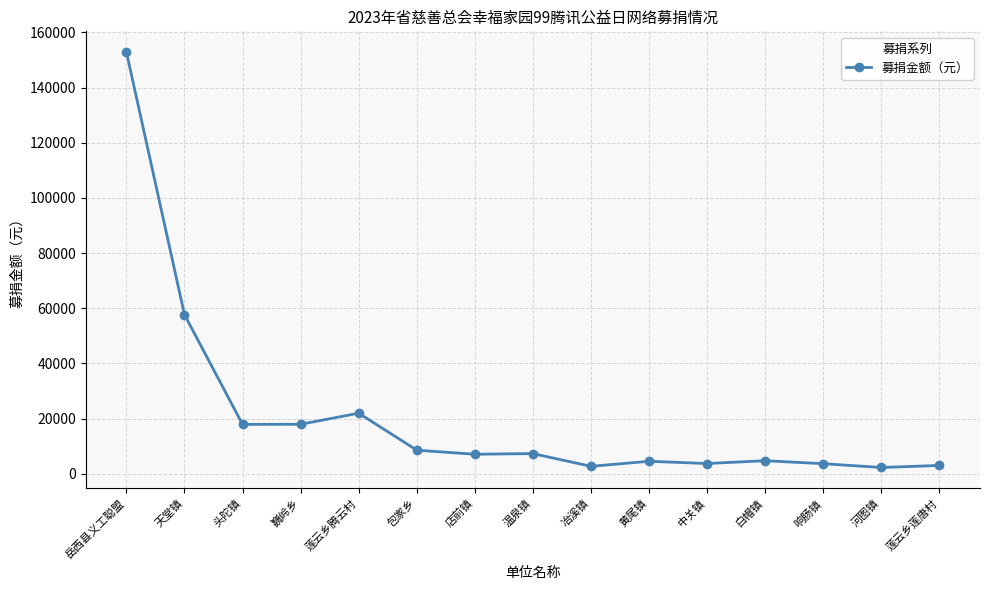

What is the label of the 3rd point from the right?

响肠镇